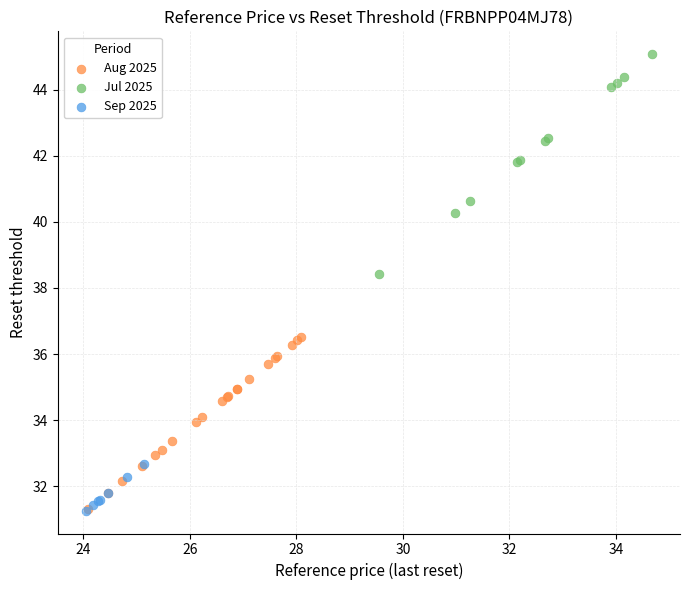

Which series reaches the maximum Y coordinate?

Jul 2025